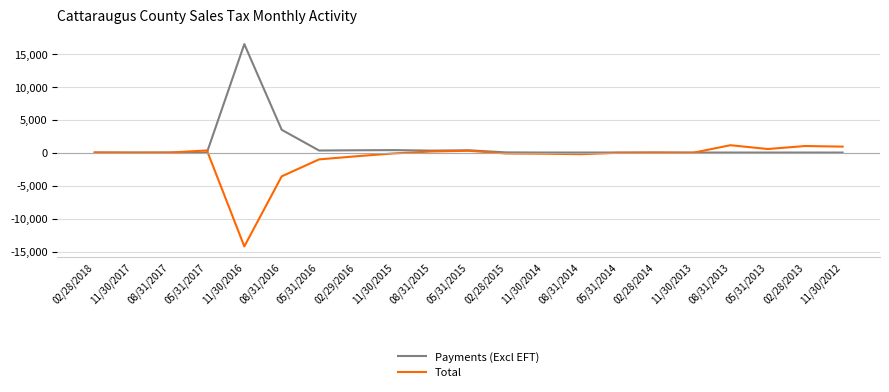

Is the value of Total at 05/31/2014 greater than the value of Payments (Excl EFT) at 11/30/2016?

No